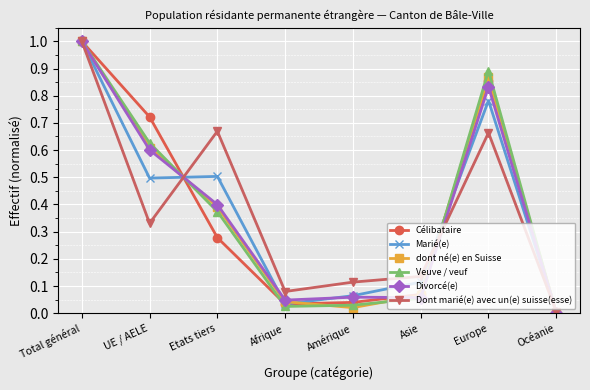

What is the maximum value for Veuve / veuf?

1.0